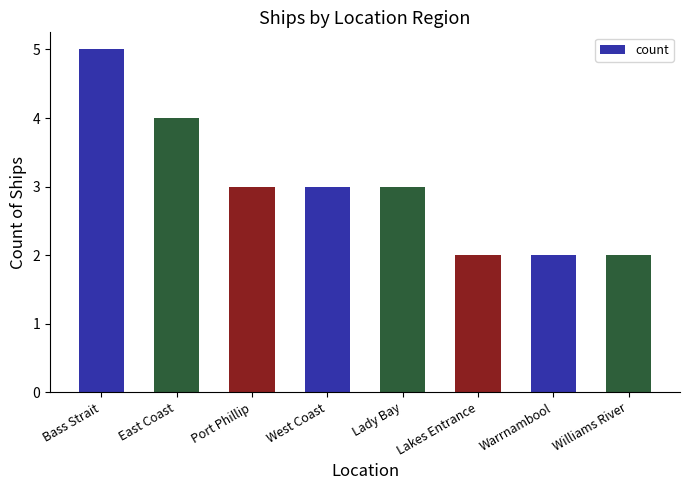

What is the sum of the values at East Coast and Williams River?

6